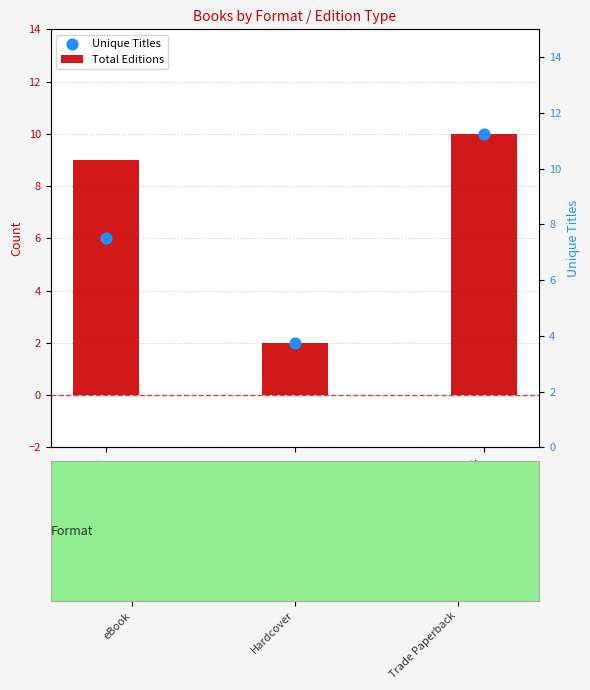

What are all the series names shown in the legend?

Total Editions, Unique Titles